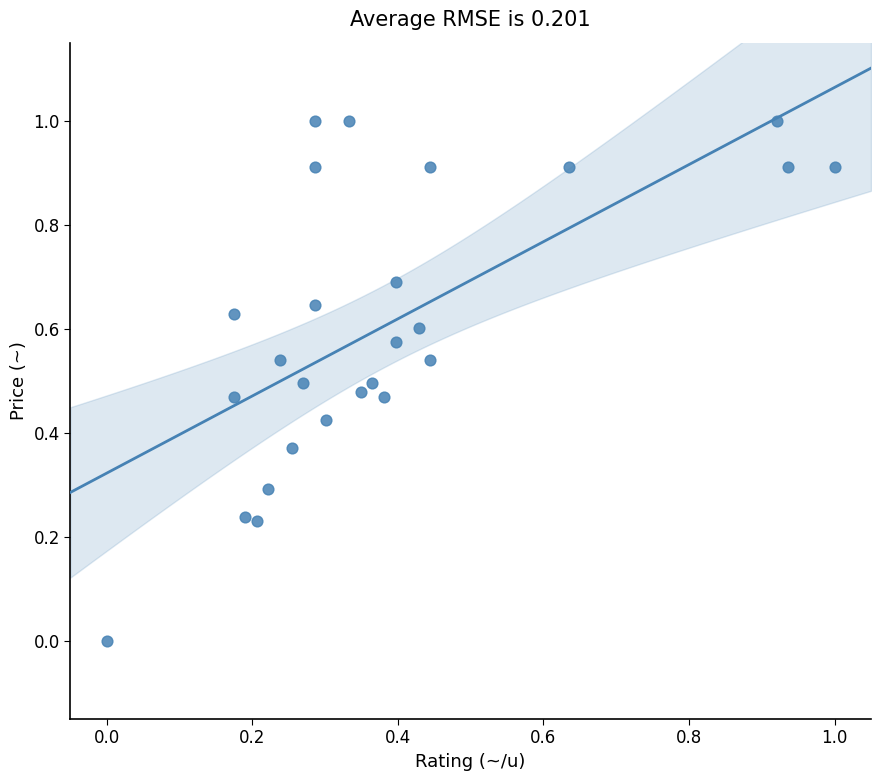

What is the range of X values (max minus min)?

1.0